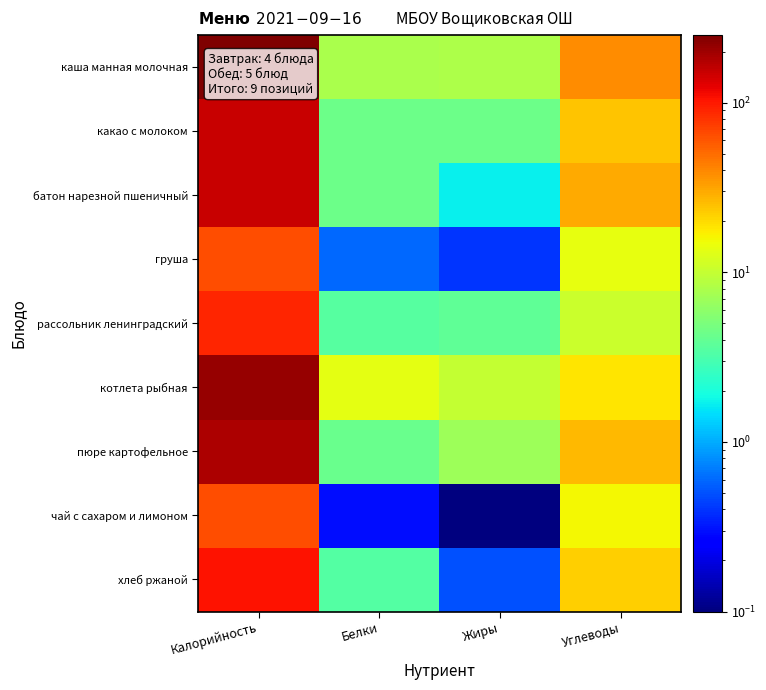

At which category does the chart reach its minimum across all series?

Жиры